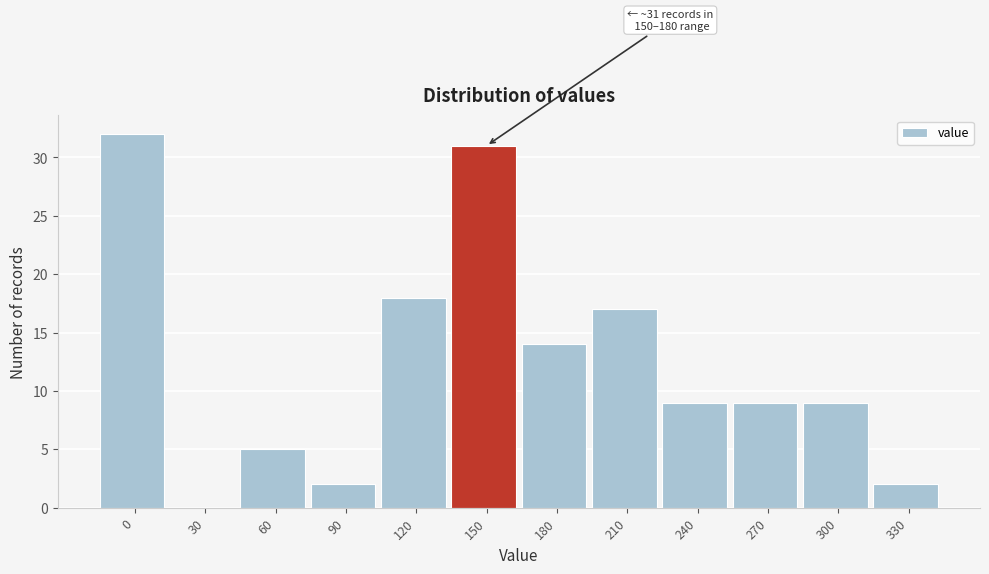

Reading left to right, transcribe all the data shown in this chart.

0=32	30=0	60=5	90=2	120=18	150=31	180=14	210=17	240=9	270=9	300=9	330=2